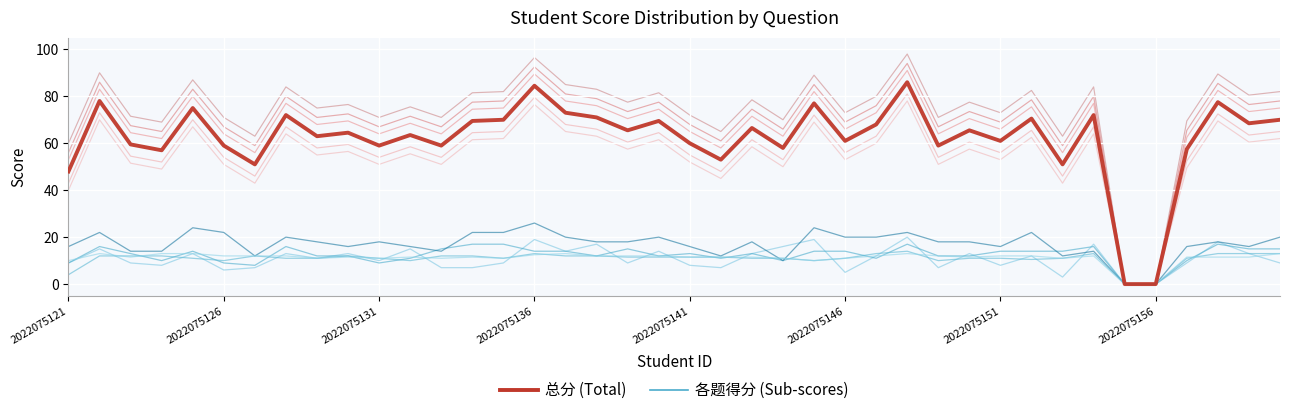

Is this an area chart (filled region under the line)?

No